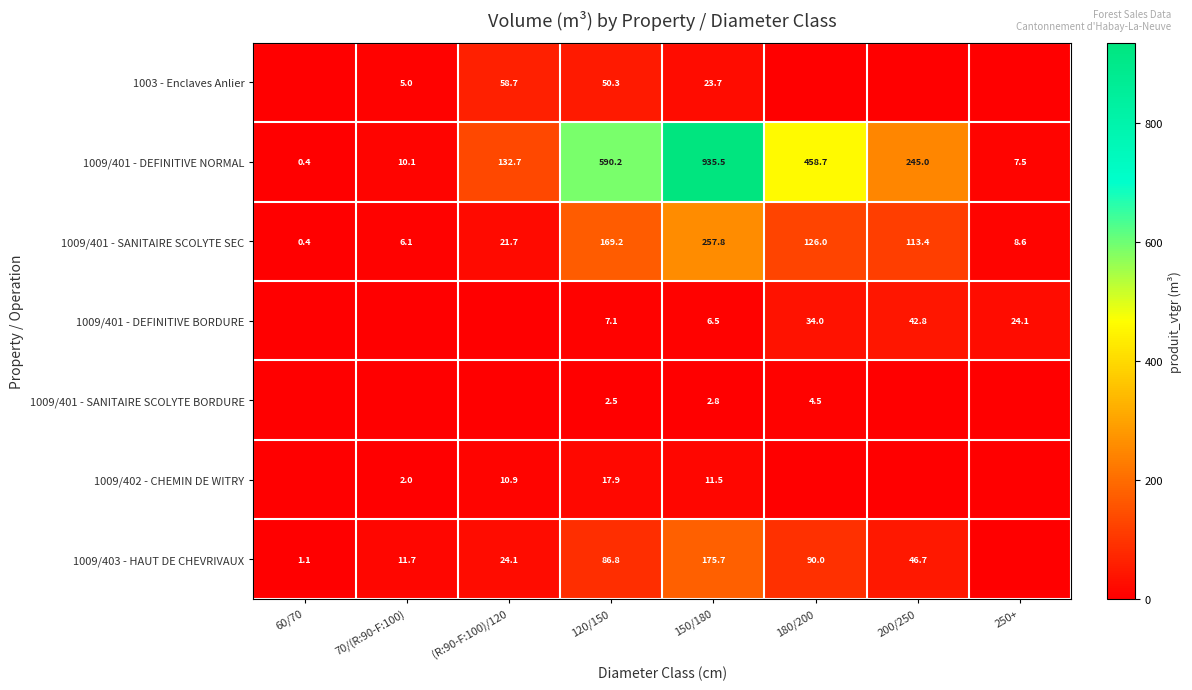

What is the difference between the maximum and minimum values in the 1009/401 - DEFINITIVE NORMAL series?

935.1